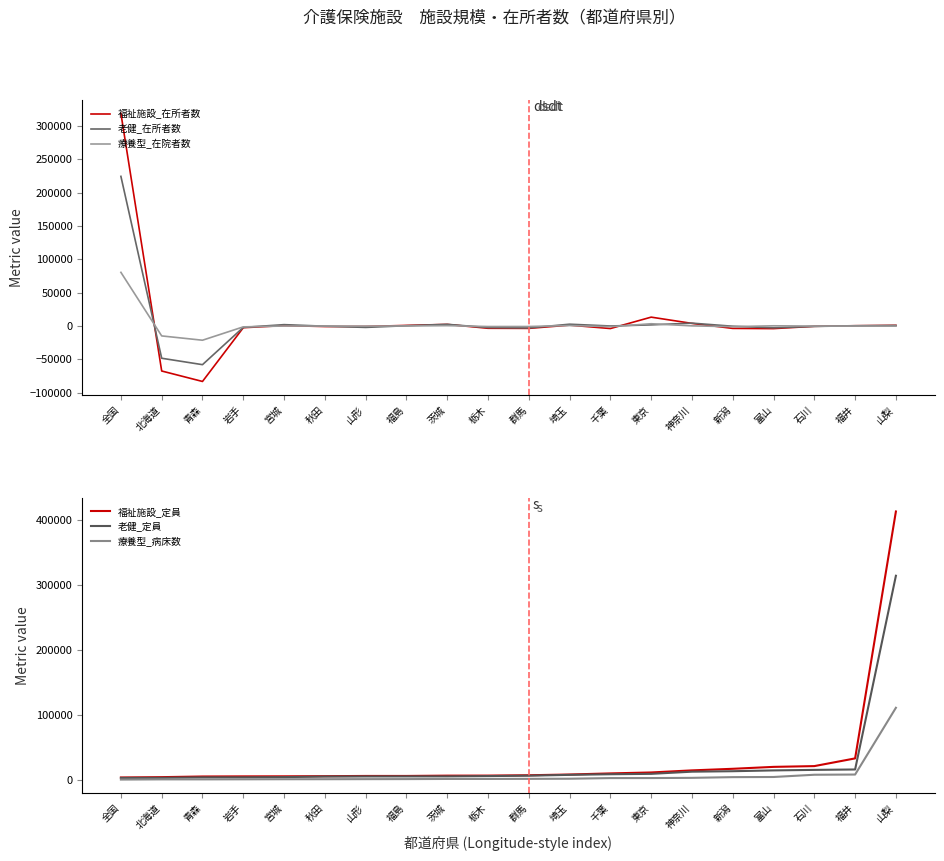

What is the value of the 療養型_病床数 point at the 14th from the left?

2574.0